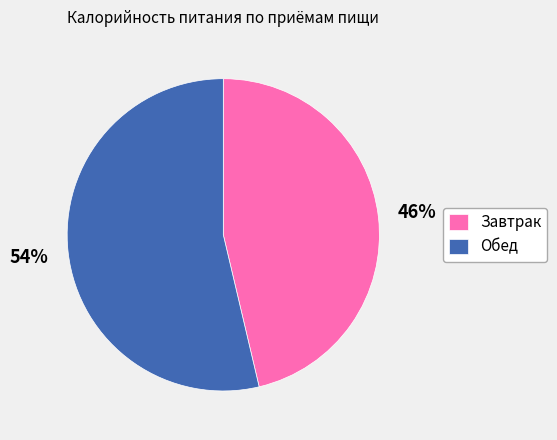

Is it true that Завтрак is 46% of the pie?

True